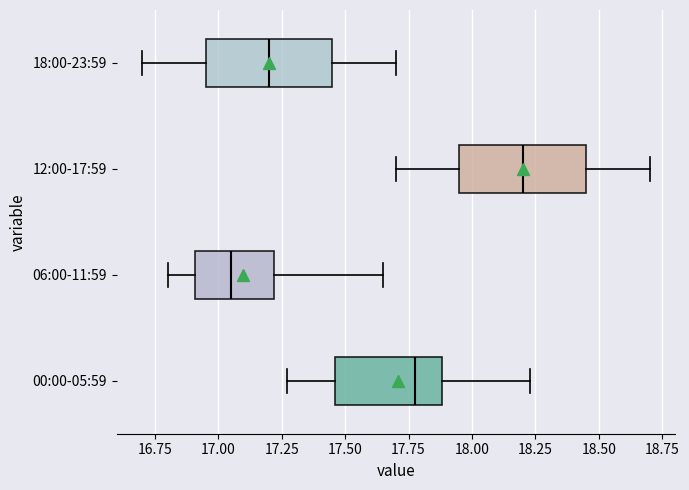

Which box has the furthest to the left median line?

06:00-11:59